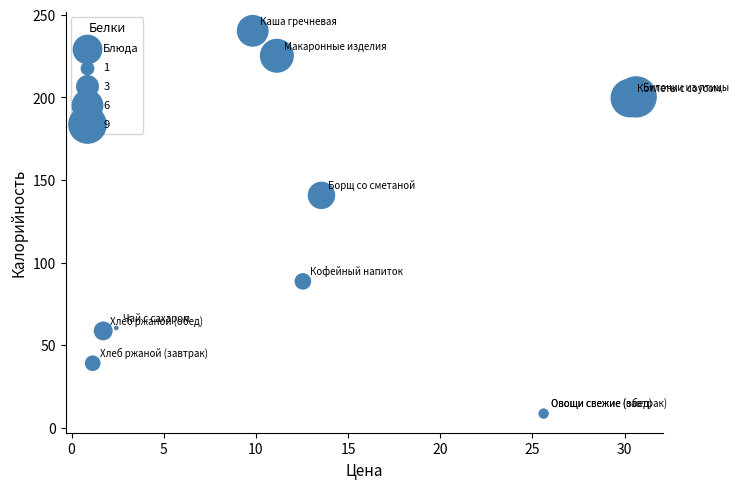

What Y value in the scatter plot is closest to 124?

140.7